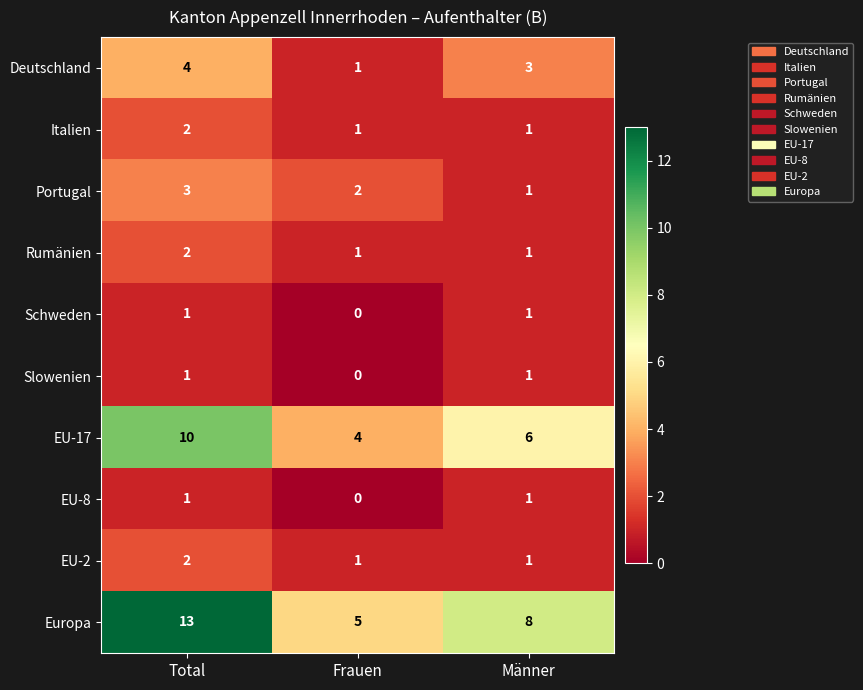

Between Total and Frauen, which series saw the biggest shift?

Europa